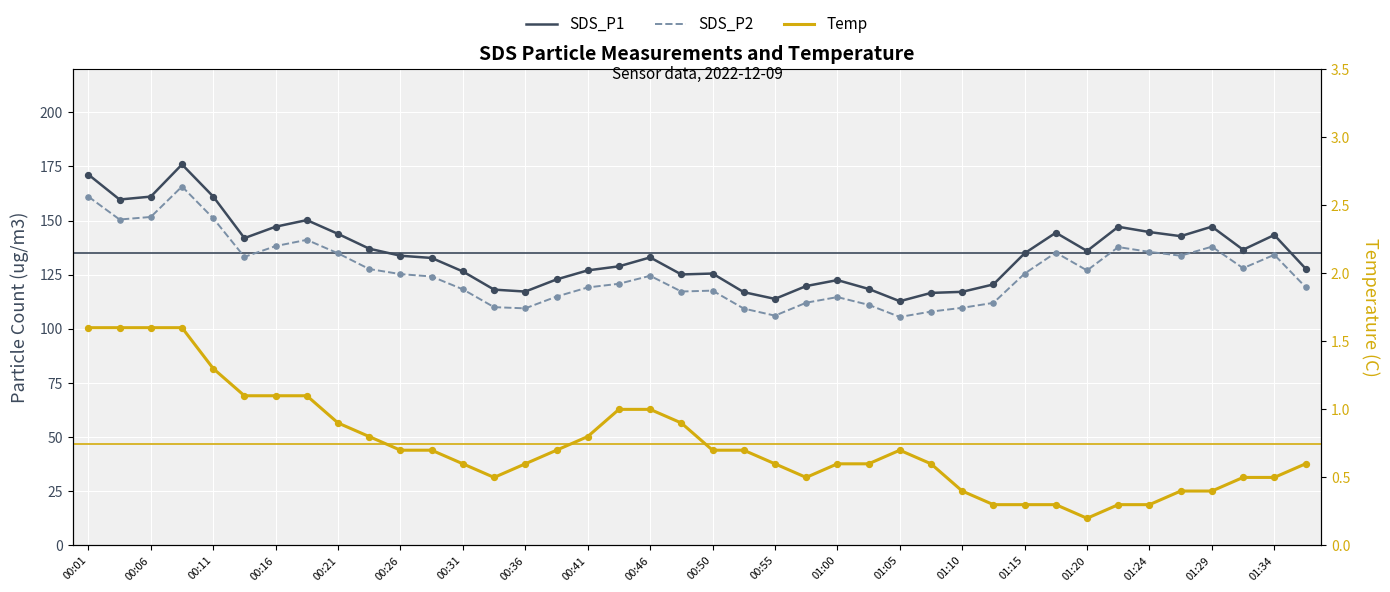

What are all the series names shown in the legend?

SDS_P1, SDS_P2, Temp